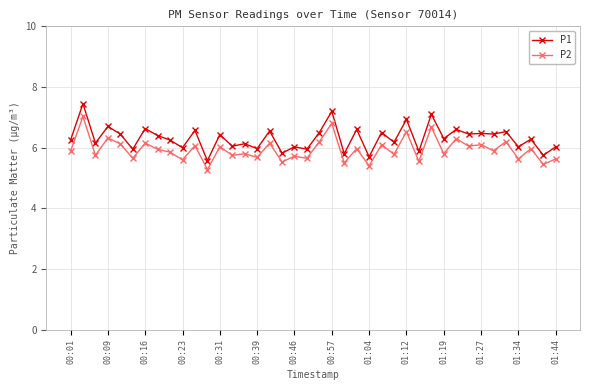

True or false: P2 and P1 cross at least once.

False